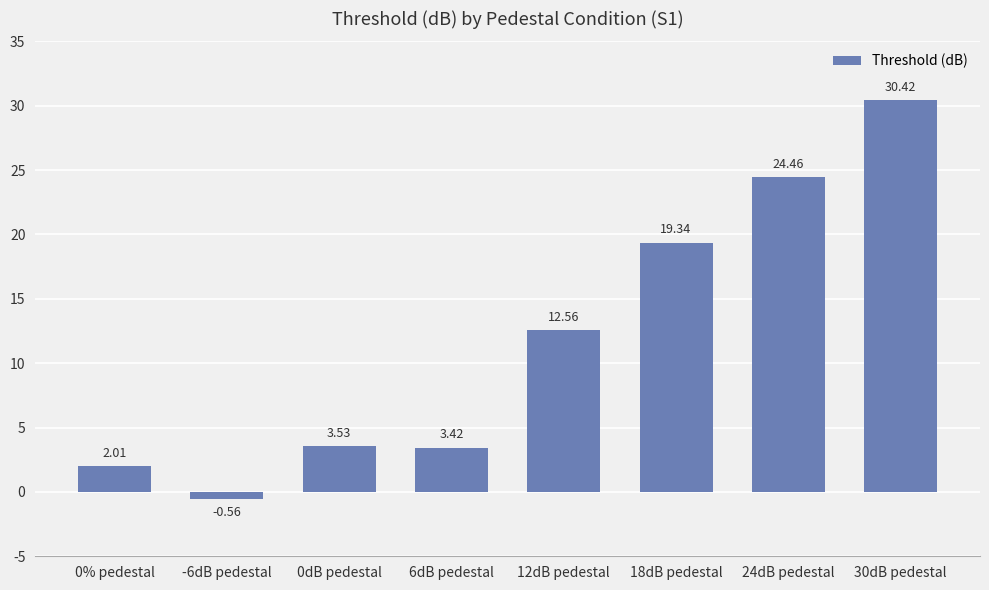

What position from the right is 18dB pedestal?

3